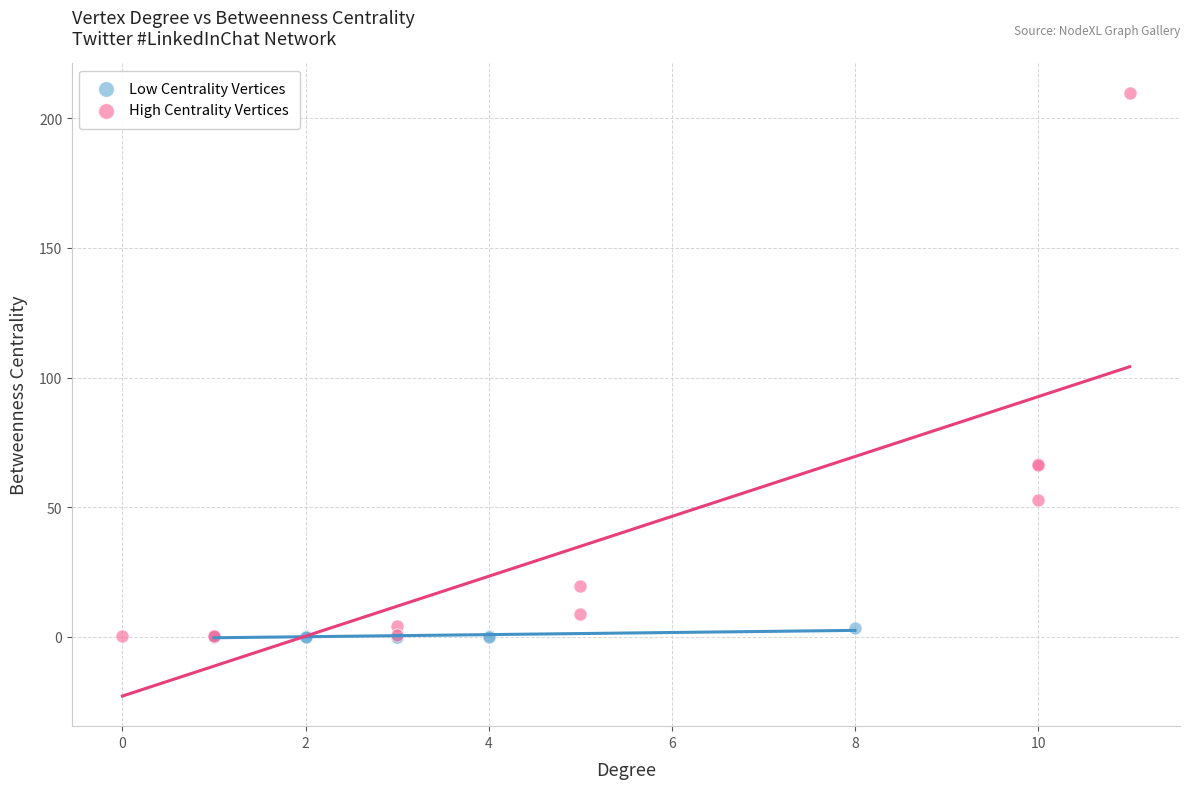

Which series has the widest spread of Y values?

High Centrality Vertices